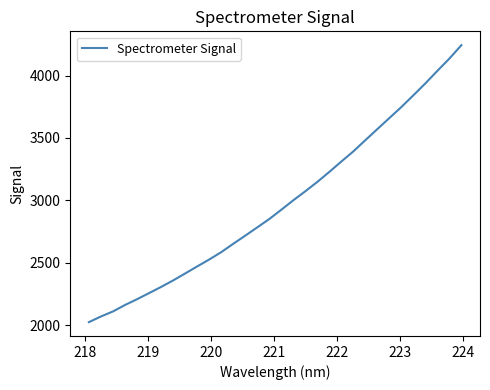

What is the difference between the maximum and minimum values?

2220.4